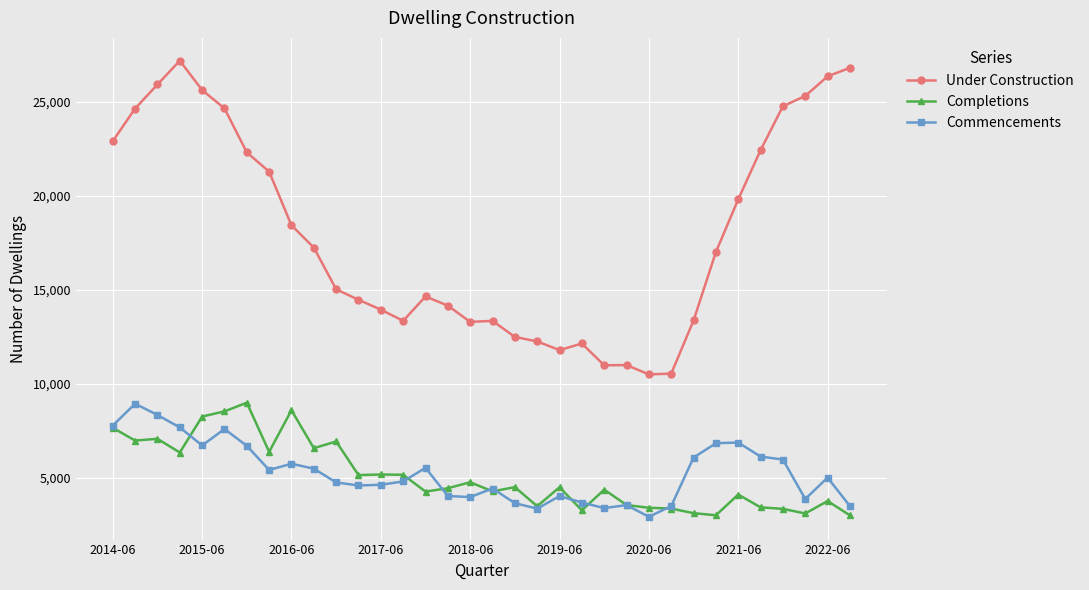

At how many categories does at least one series exceed 9516?

34